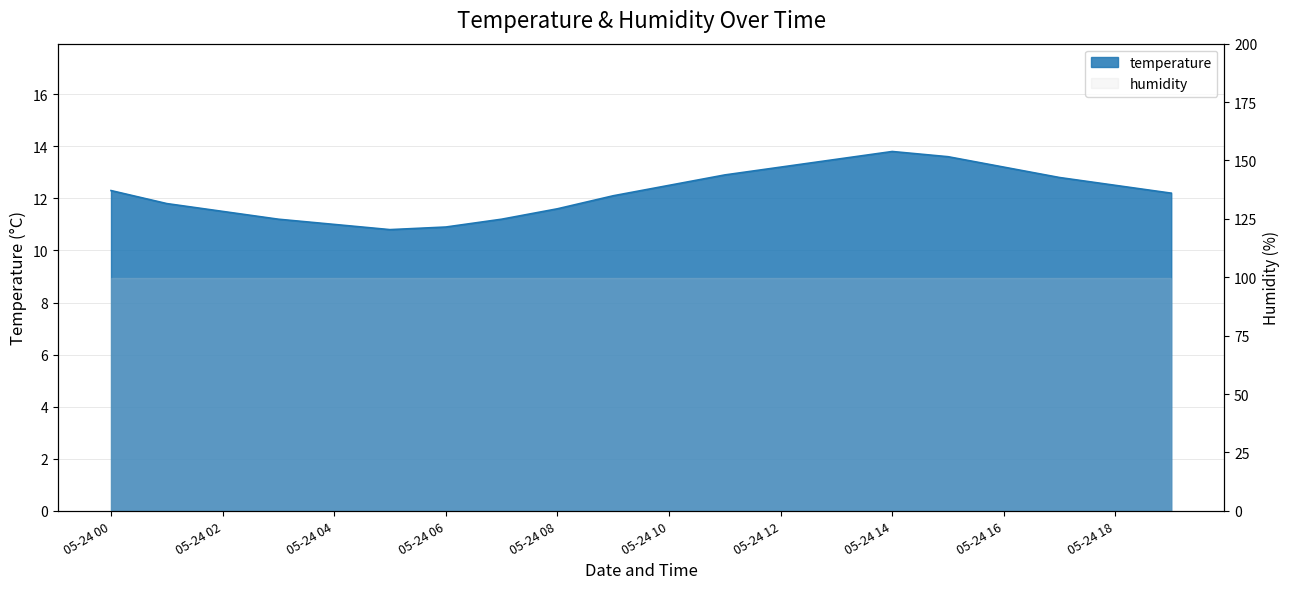

Is it true that the value at 05-24 00 is 20.8?

False